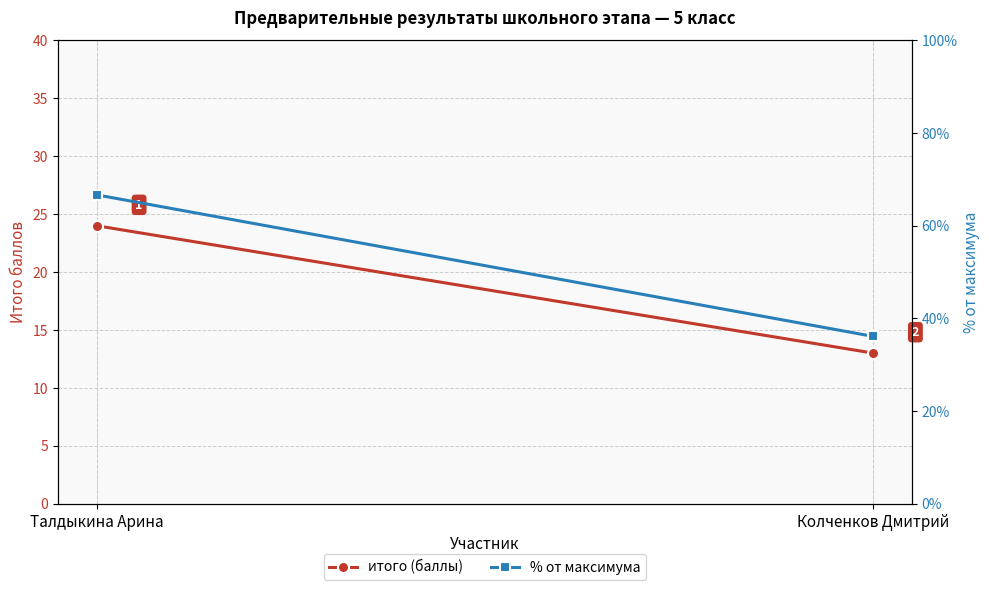

At which label does итого (баллы) reach its minimum?

Колченков Дмитрий